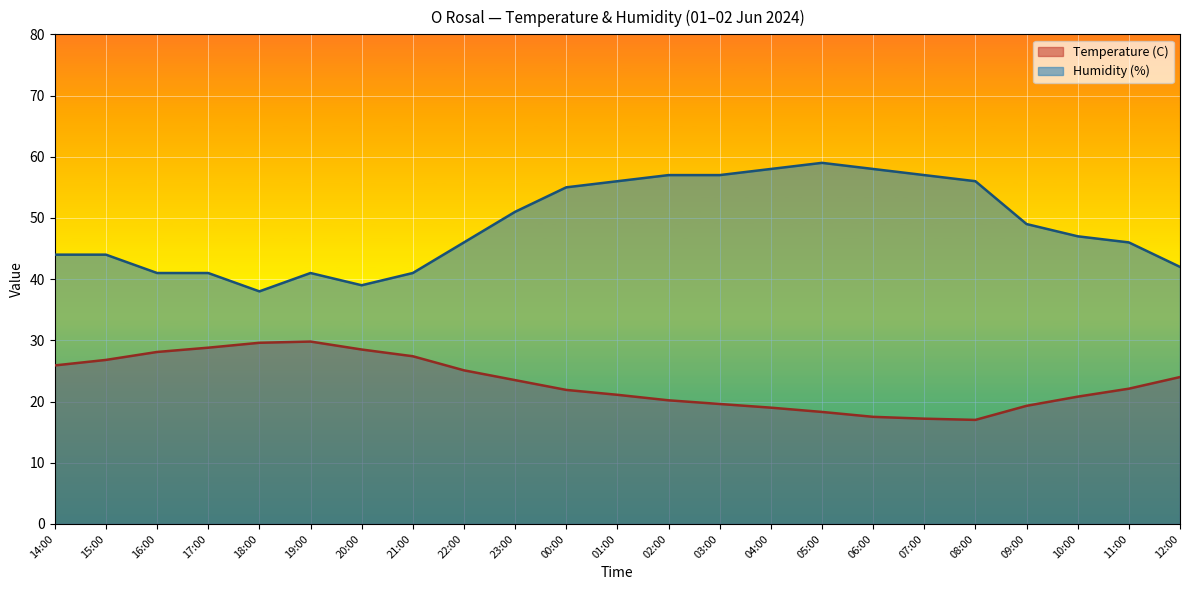

Is it true that Temperature (C) equals 17.5 at 06:00?

True